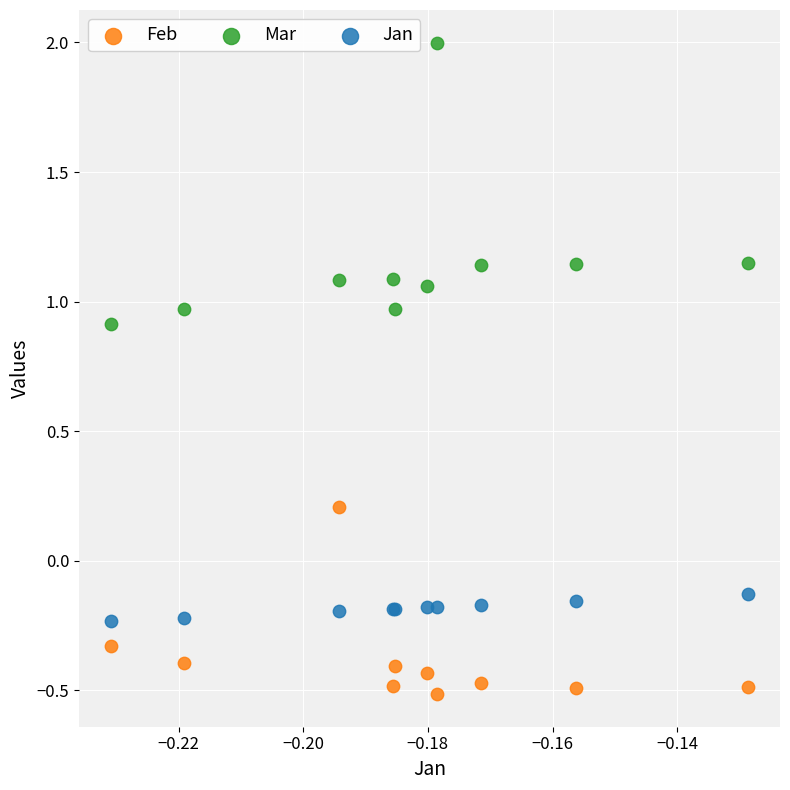

Which series contains the lowest Y value?

Feb